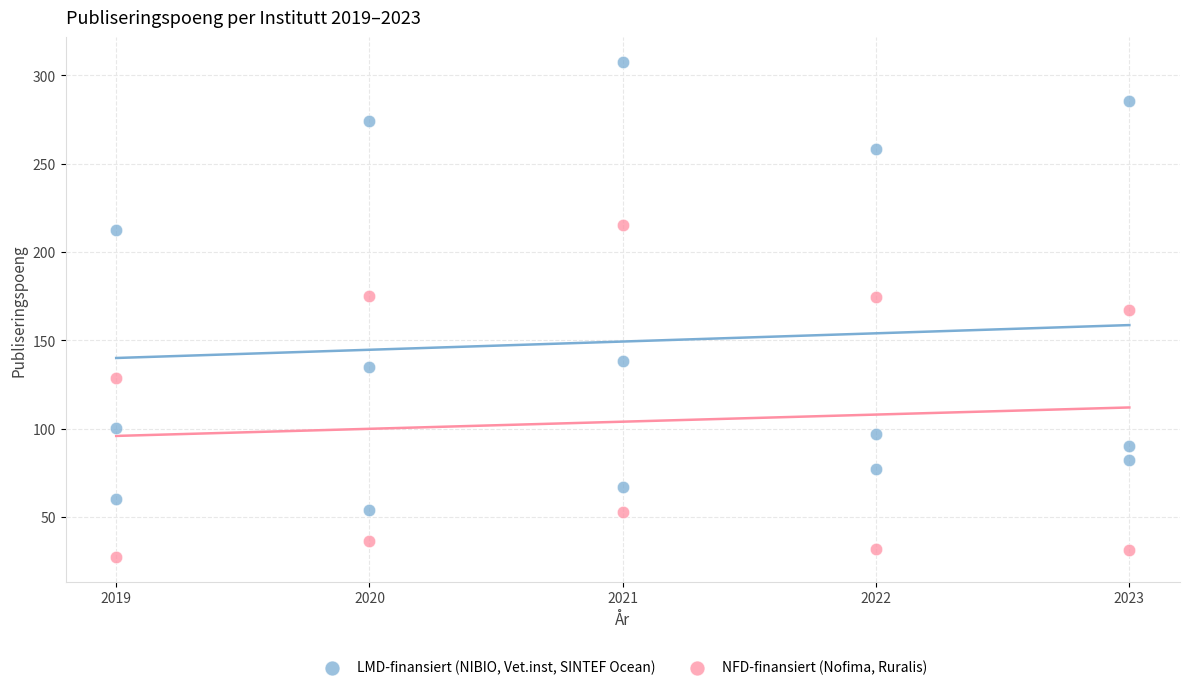

What are all the series names shown in the legend?

LMD-finansiert (NIBIO, Vet.inst, SINTEF Ocean), NFD-finansiert (Nofima, Ruralis)